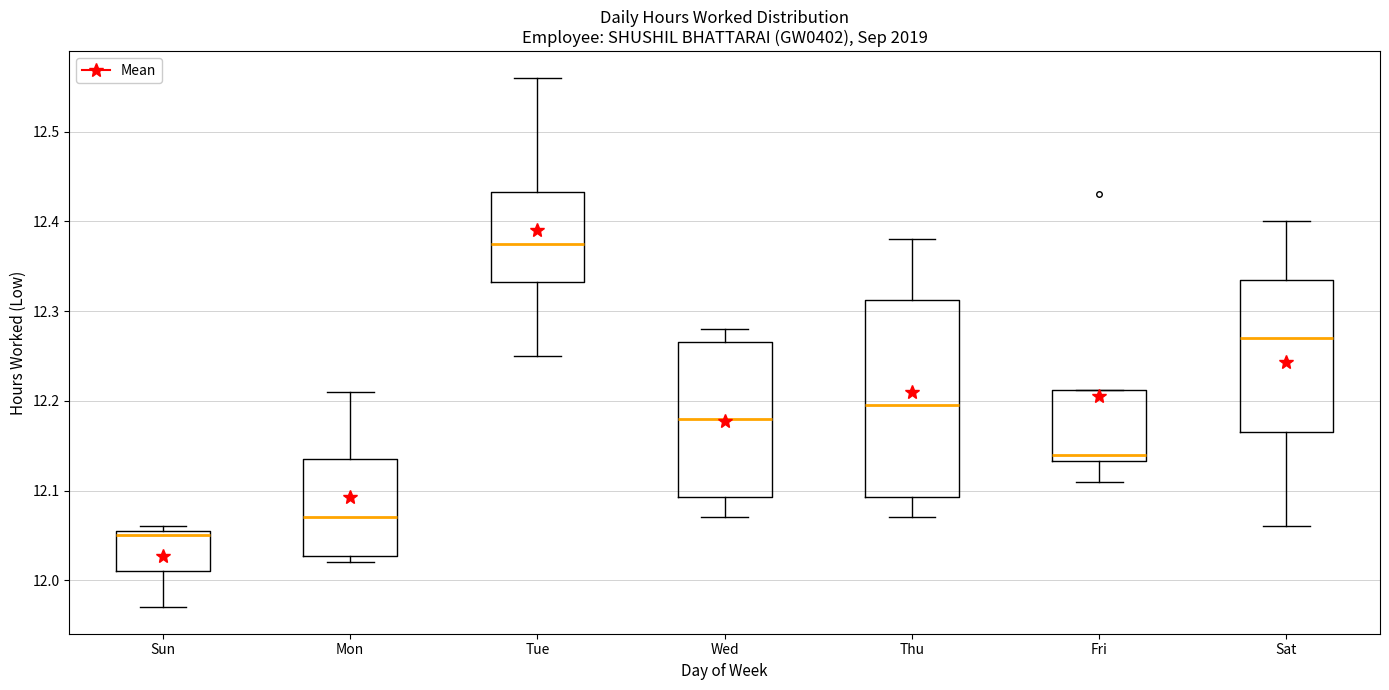

Reading left to right, read every box against the y-axis: the position of its median line, the range the box covers, and the ends of its whiskers. The values are not printed on the chart, so give them approximately, as read against the axis.

Sun: median 12.05, box 12.01 to 12.06, whiskers 11.97 to 12.06 (just above the box's upper edge)
Mon: median 12.07, box 12.03 to 12.14, whiskers 12.02 to 12.21
Tue: median 12.38, box 12.33 to 12.43, whiskers 12.25 to 12.56
Wed: median 12.18, box 12.09 to 12.27, whiskers 12.07 to 12.28
Thu: median 12.20, box 12.09 to 12.31, whiskers 12.07 to 12.38
Fri: median 12.14, box 12.13 to 12.21, whiskers 12.11 to 12.21
Sat: median 12.27, box 12.17 to 12.34, whiskers 12.06 to 12.40